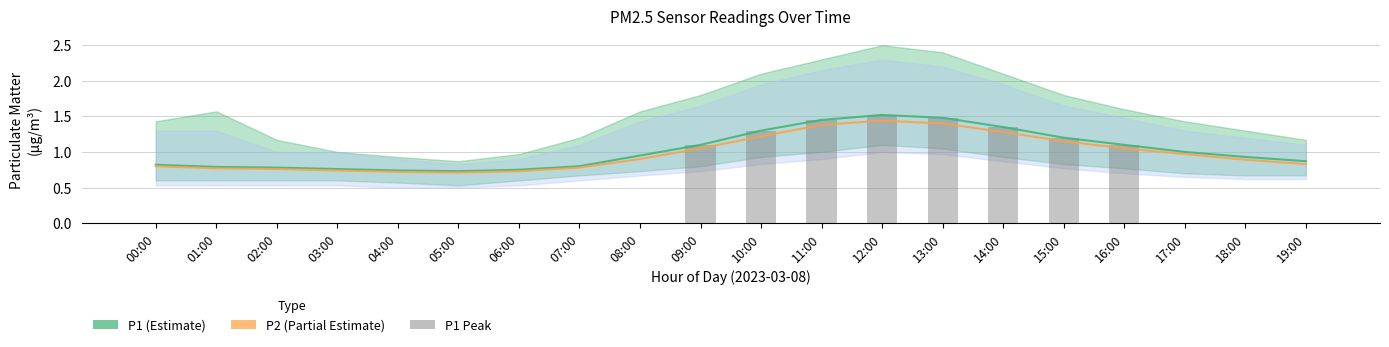

What is the lowest value of the P2 (Partial Estimate) series?

0.7